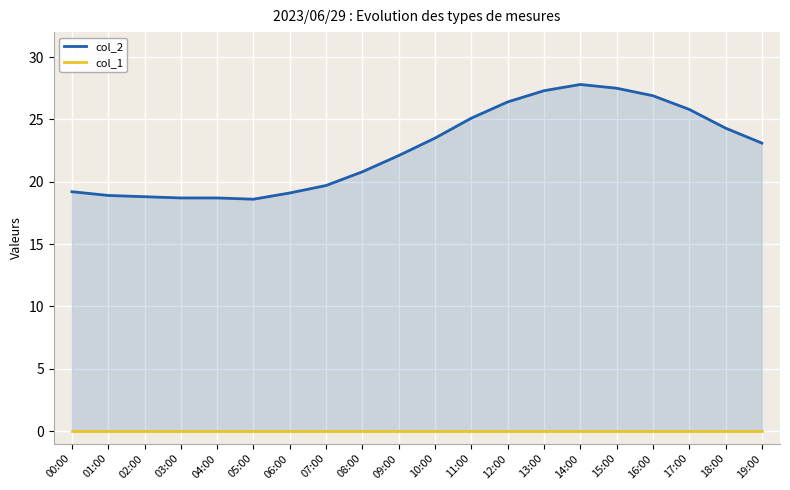

Reading left to right, what are all the values shown in this chart?

col_2: 19.2	18.9	18.8	18.7	18.7	18.6	19.1	19.7	20.8	22.1	23.5	25.1	26.4	27.3	27.8	27.5	26.9	25.8	24.3	23.1
col_1: 0.0	0.0	0.0	0.0	0.0	0.0	0.0	0.0	0.0	0.0	0.0	0.0	0.0	0.0	0.0	0.0	0.0	0.0	0.0	0.0